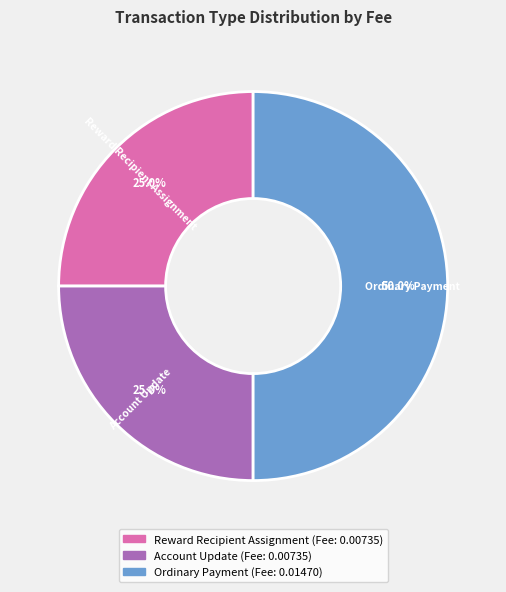

To the nearest percent, what is the average slice percentage?

33%